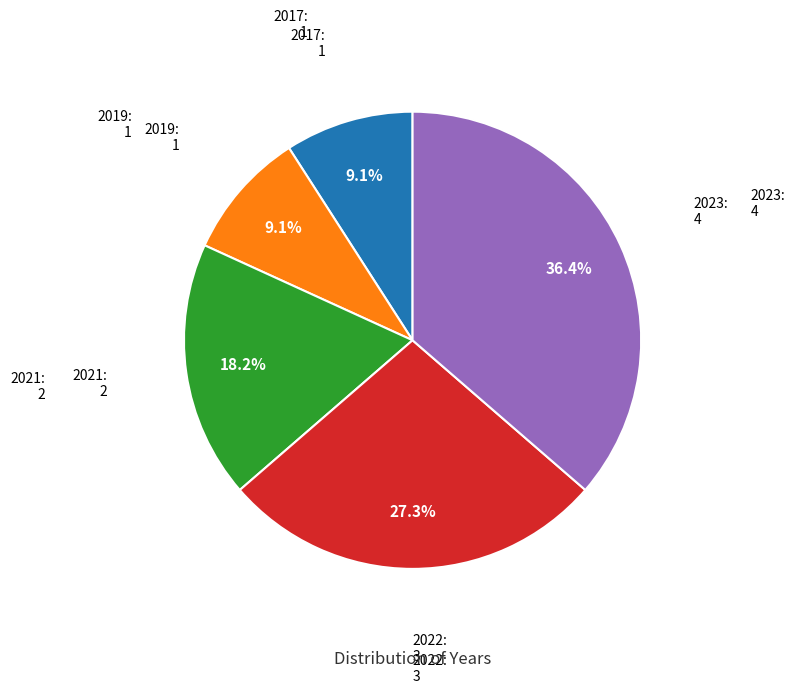

Is there any slice that represents more than half of the pie?

No